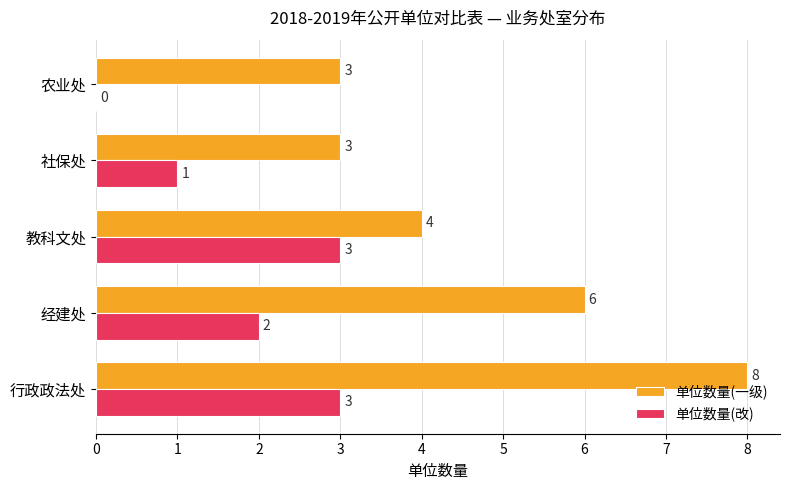

At which category does the chart reach its peak across all series?

行政政法处